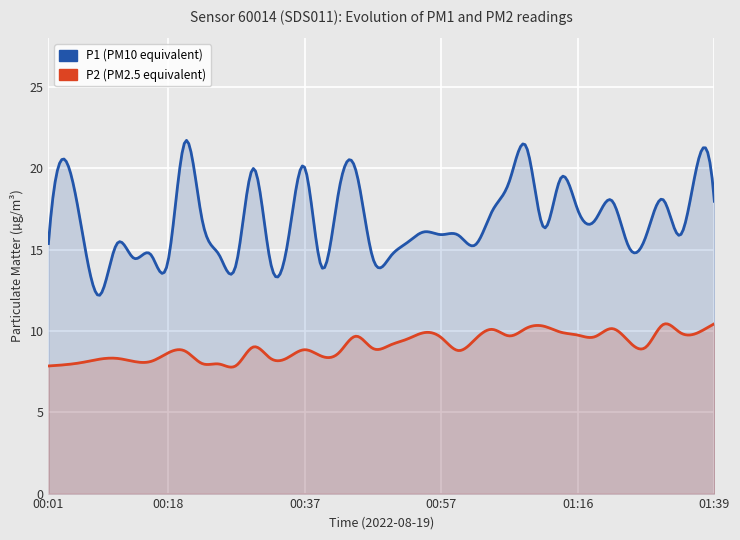

Read the P1 value at 00:16.

14.7